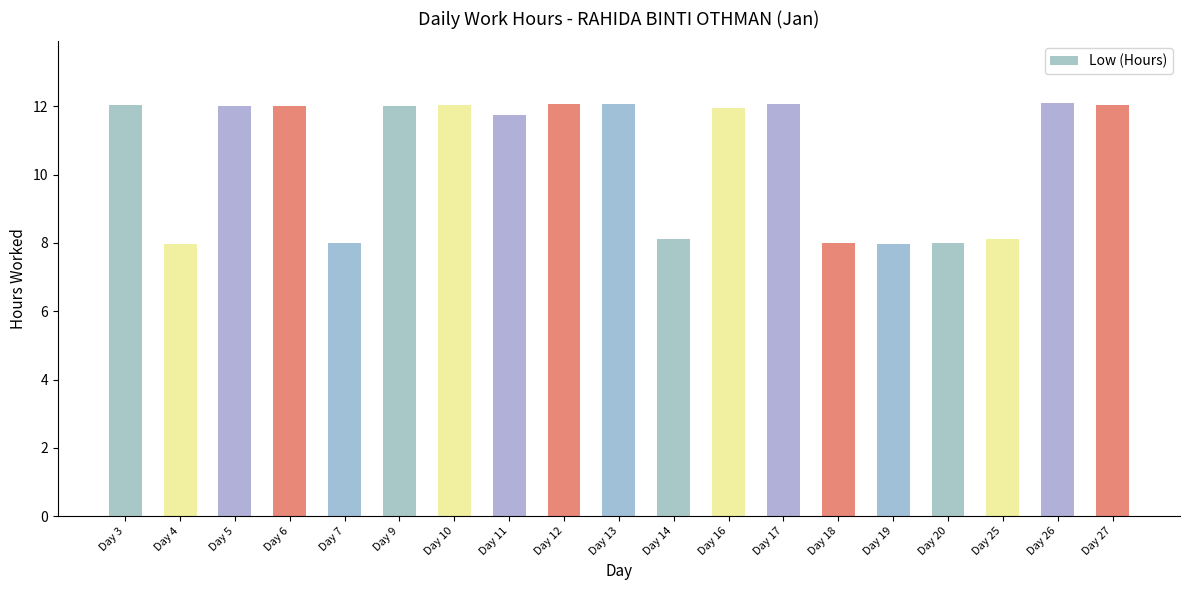

What is the change in value from Day 7 to Day 12?

+4.1